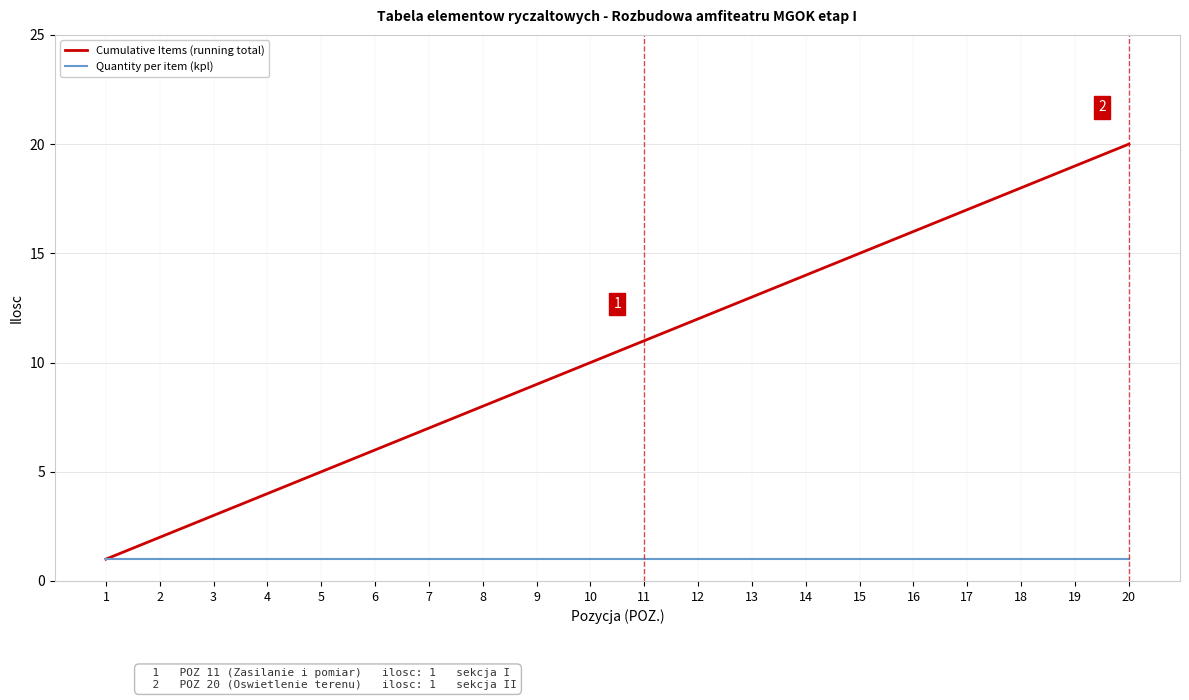

Reading right to left, transcribe all the data shown in this chart.

Cumulative Items (running total): 20	19	18	17	16	15	14	13	12	11	10	9	8	7	6	5	4	3	2	1
Quantity per item (kpl): 1	1	1	1	1	1	1	1	1	1	1	1	1	1	1	1	1	1	1	1